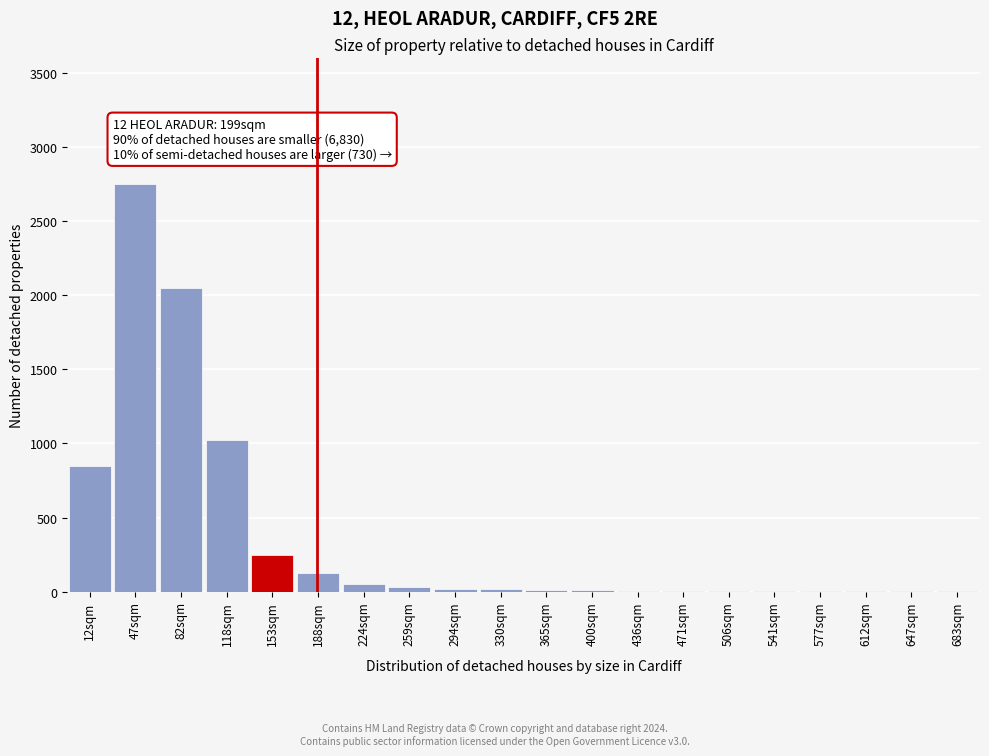

The chart shows a value of 2 at 612sqm. True or false?

True